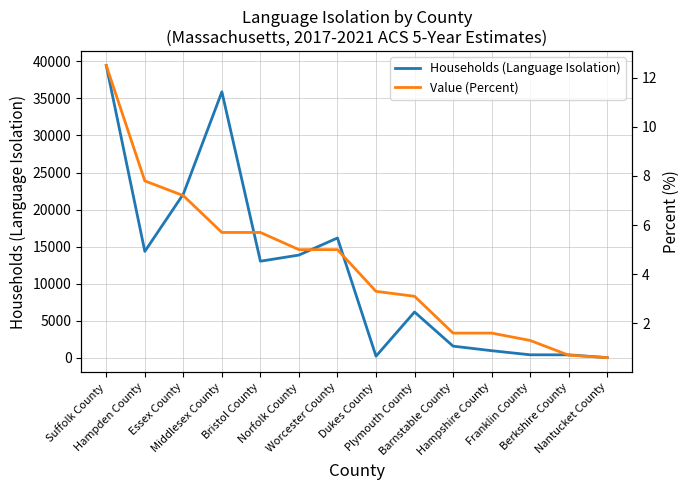

At which category does the chart reach its peak across all series?

Suffolk County